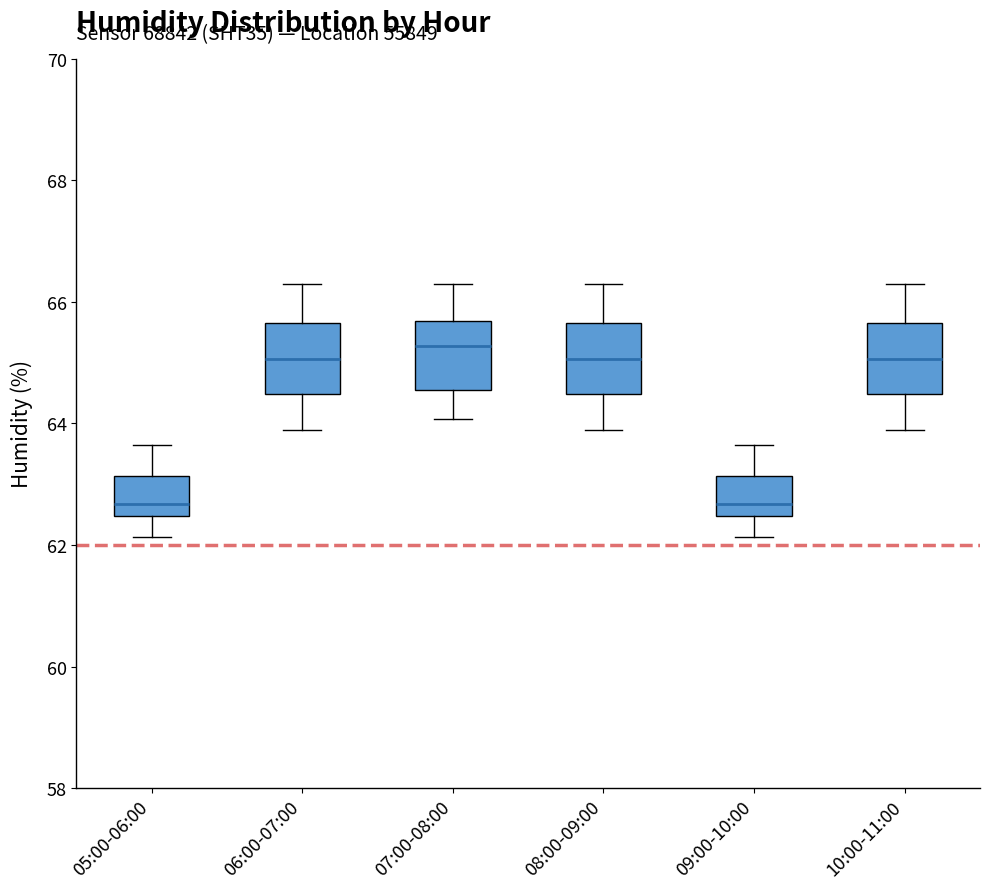

Reading left to right, read every box against the y-axis: the position of its median line, the range the box covers, and the ends of its whiskers. The values are not printed on the chart, so give them approximately, as read against the axis.

05:00-06:00: median 62.6, box 62.4 to 63.2, whiskers 62.2 to 63.6
06:00-07:00: median 65.0, box 64.4 to 65.6, whiskers 64.0 to 66.2
07:00-08:00: median 65.2, box 64.6 to 65.6, whiskers 64.0 to 66.2
08:00-09:00: median 65.0, box 64.4 to 65.6, whiskers 64.0 to 66.2
09:00-10:00: median 62.6, box 62.4 to 63.2, whiskers 62.2 to 63.6
10:00-11:00: median 65.0, box 64.4 to 65.6, whiskers 64.0 to 66.2